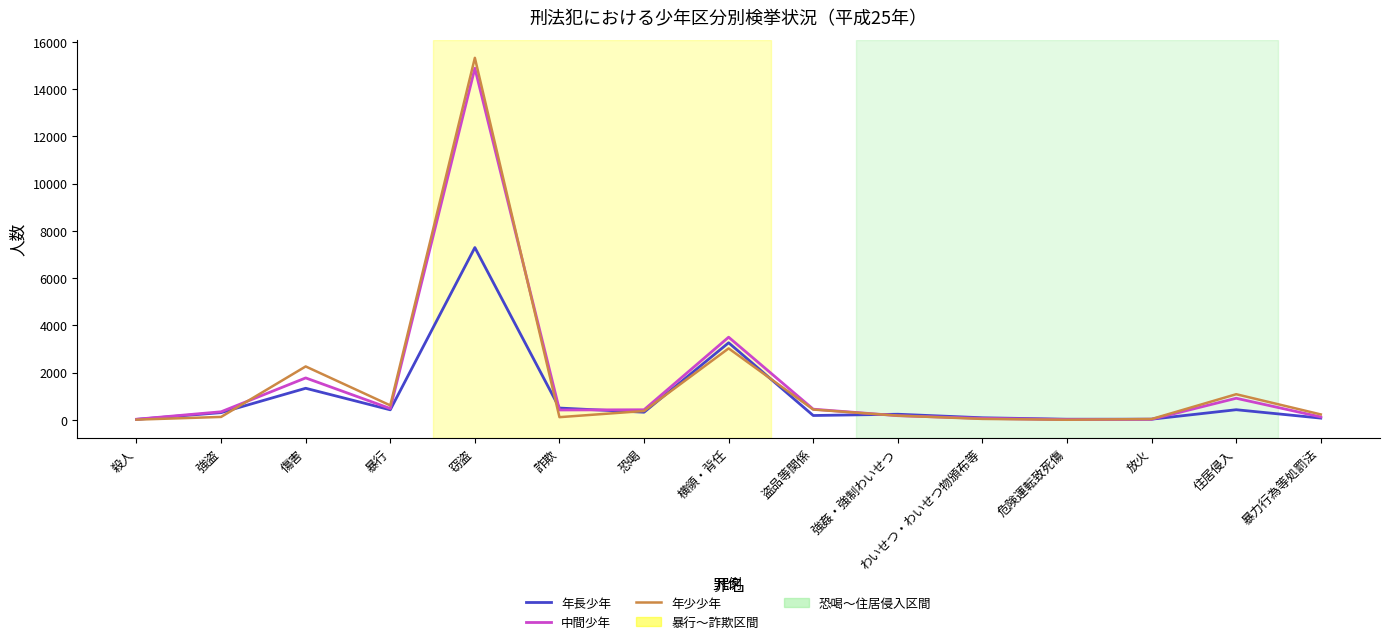

What is the smallest value displayed?

2